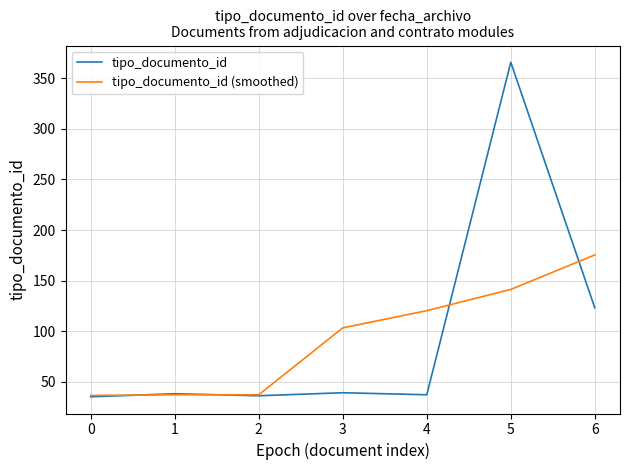

What is the difference between the tipo_documento_id (smoothed) values at 5 and 0?

104.9